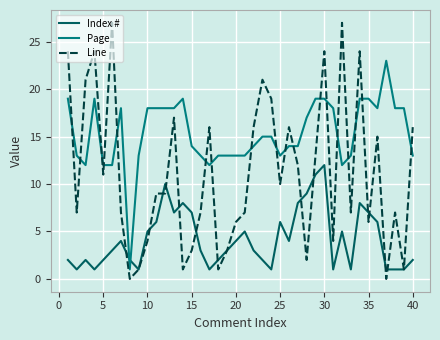

Which series has the widest spread of values?

Line